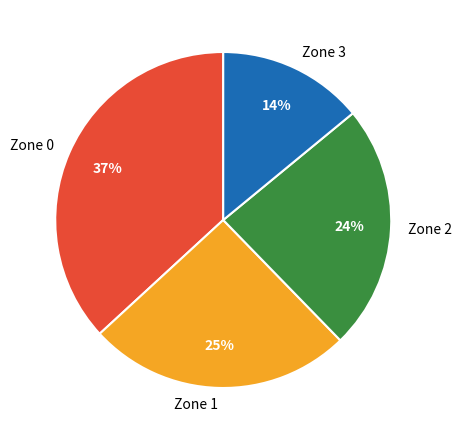

Which slice is the smallest?

Zone 3